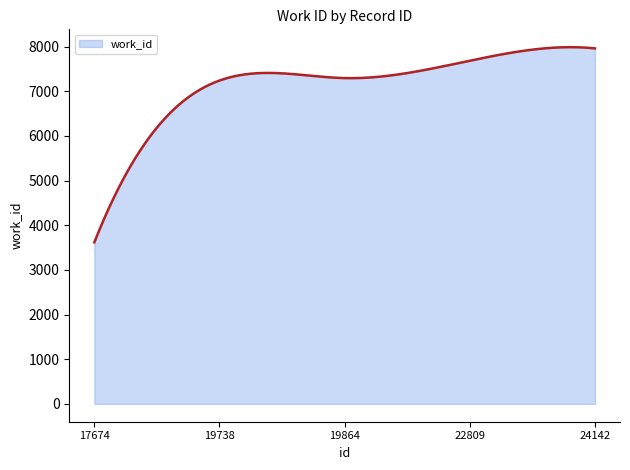

What is the difference between the maximum and minimum values?

4370.5